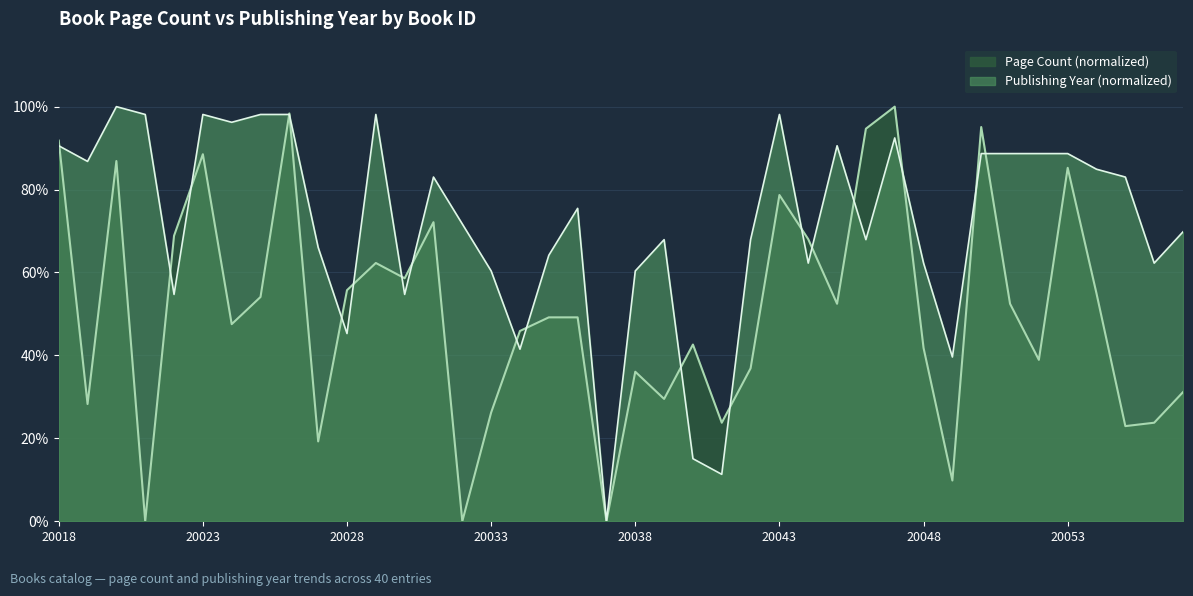

Is it true that Page Count (normalized) equals 0.2 at 20027?

True